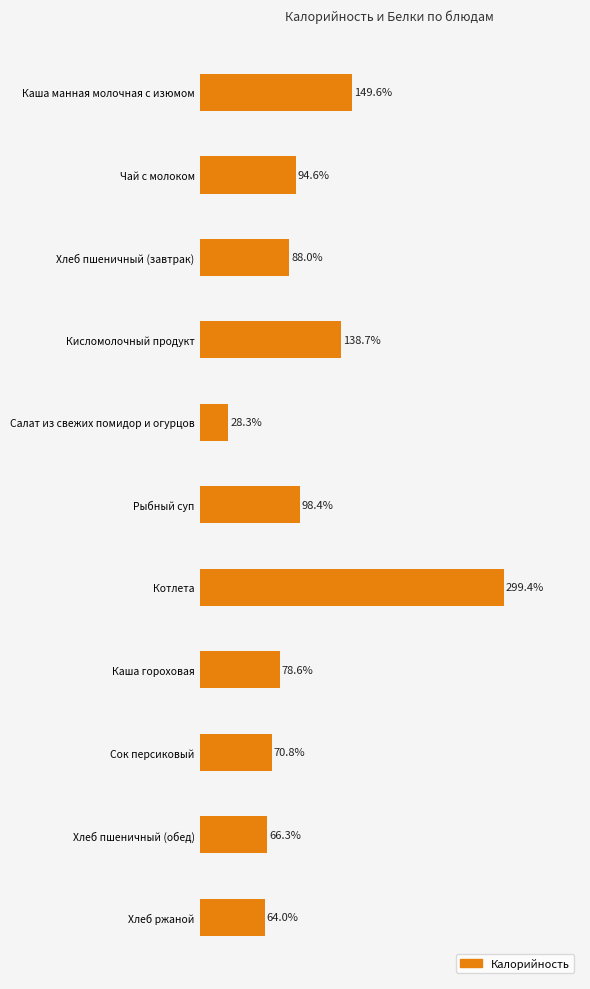

What is the label of the 8th bar from the bottom?

Кисломолочный продукт